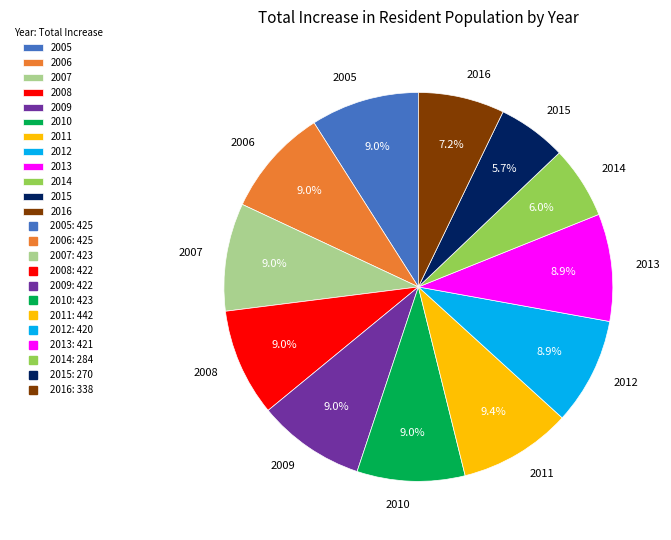

Is 2013 the majority of the pie?

No